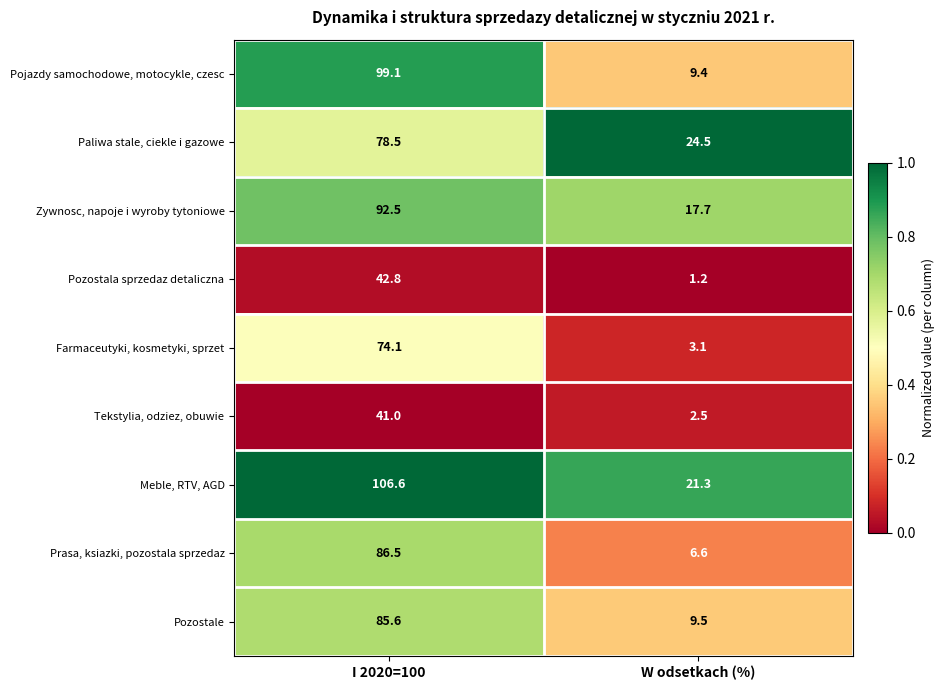

What is the approximate value of Pozostale at W odsetkach (%)?

9.5